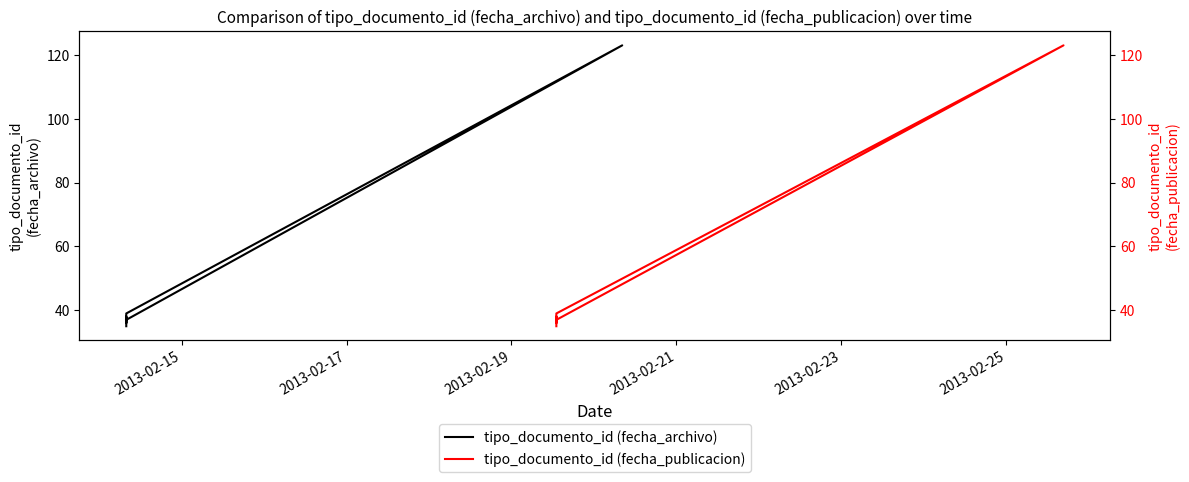

The value of tipo_documento_id (fecha_publicacion) at 2013-02-25 is 52. True or false?

False